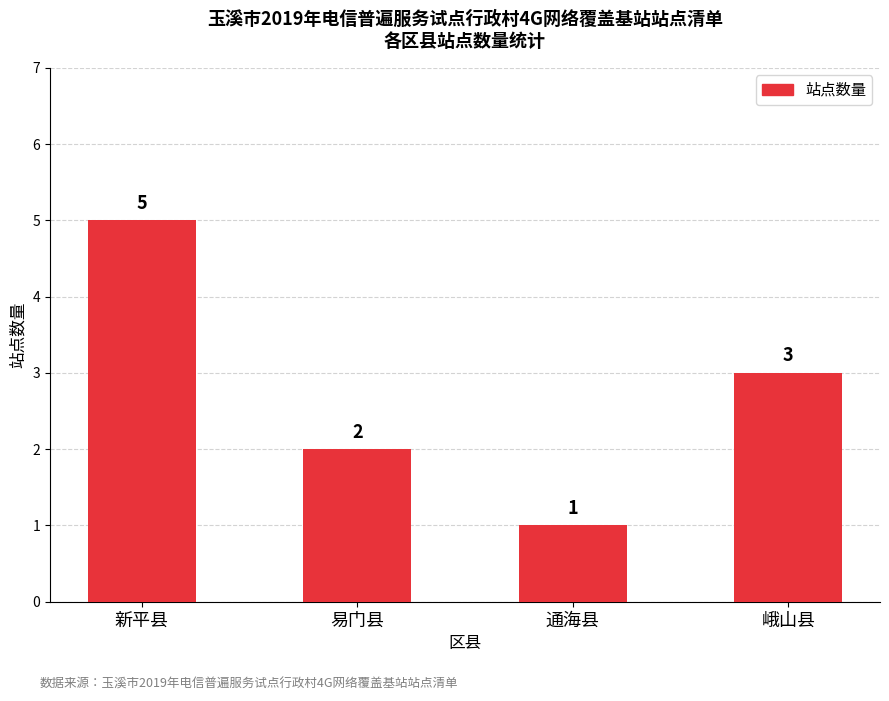

Which has a higher value, 新平县 or 通海县?

新平县